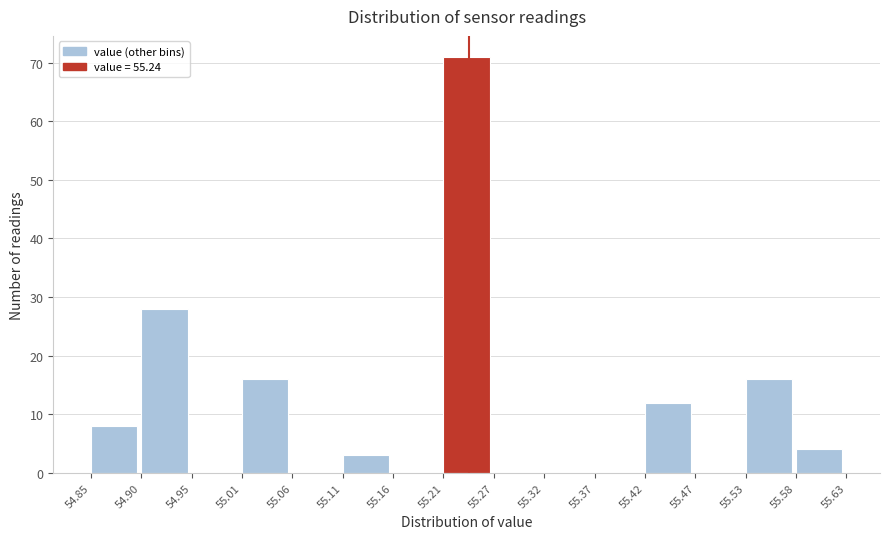

Reading left to right, list every bar in this chart as the range it spans on the x-axis followed by its height. The values are not printed on the chart, so give them approximately, as read against the axis.

54.85 to 54.90: 8
54.90 to 54.95: 28
54.95 to 55.01: 0
55.01 to 55.06: 16
55.06 to 55.11: 0
55.11 to 55.16: 3
55.16 to 55.21: 0
55.21 to 55.27: 71
55.27 to 55.32: 0
55.32 to 55.37: 0
55.37 to 55.42: 0
55.42 to 55.47: 12
55.47 to 55.53: 0
55.53 to 55.58: 16
55.58 to 55.63: 4